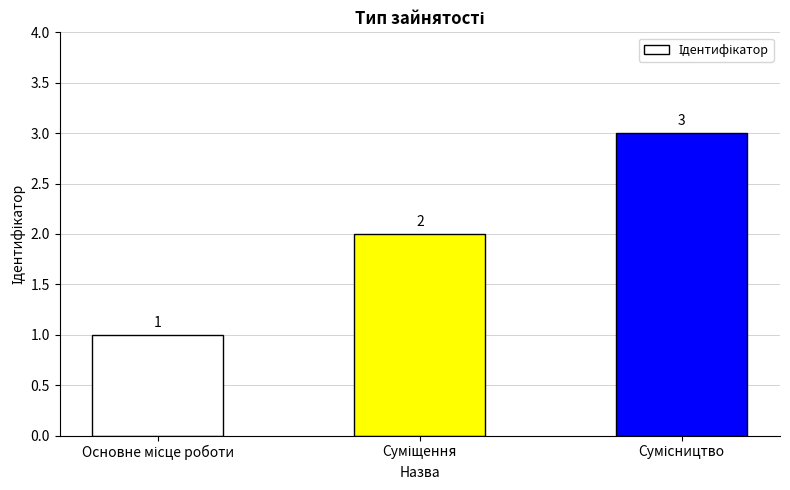

Count the values in the range 1 to 3.

3